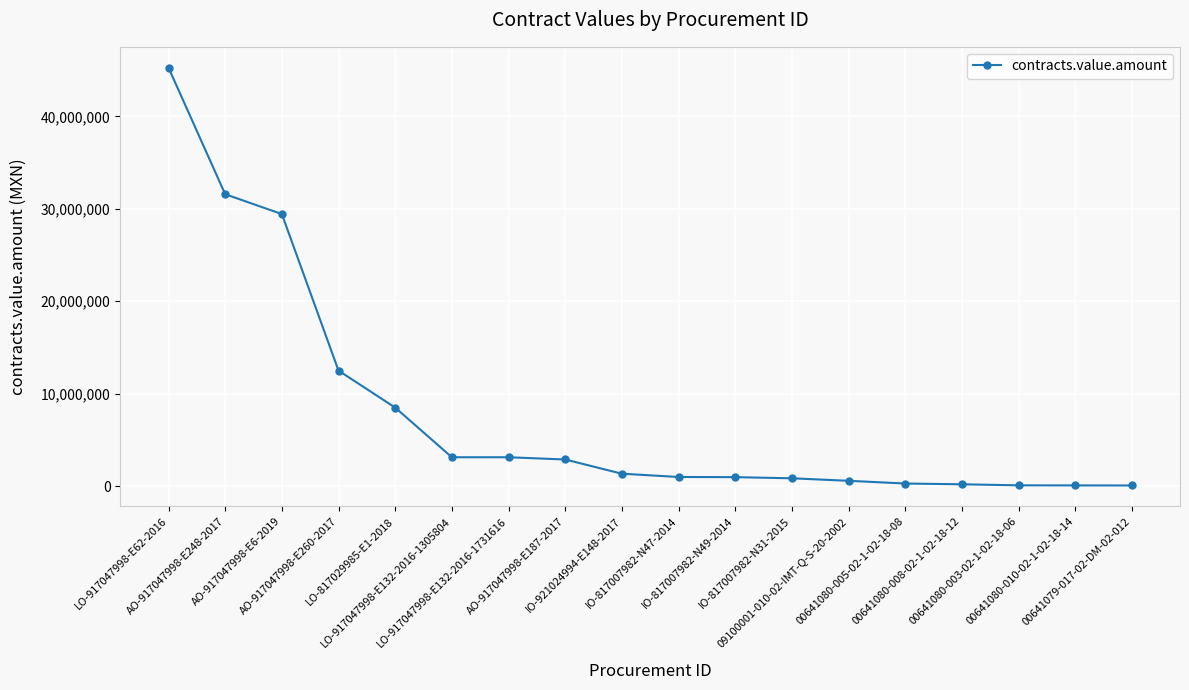

What is the sum of all values?

141710976.5